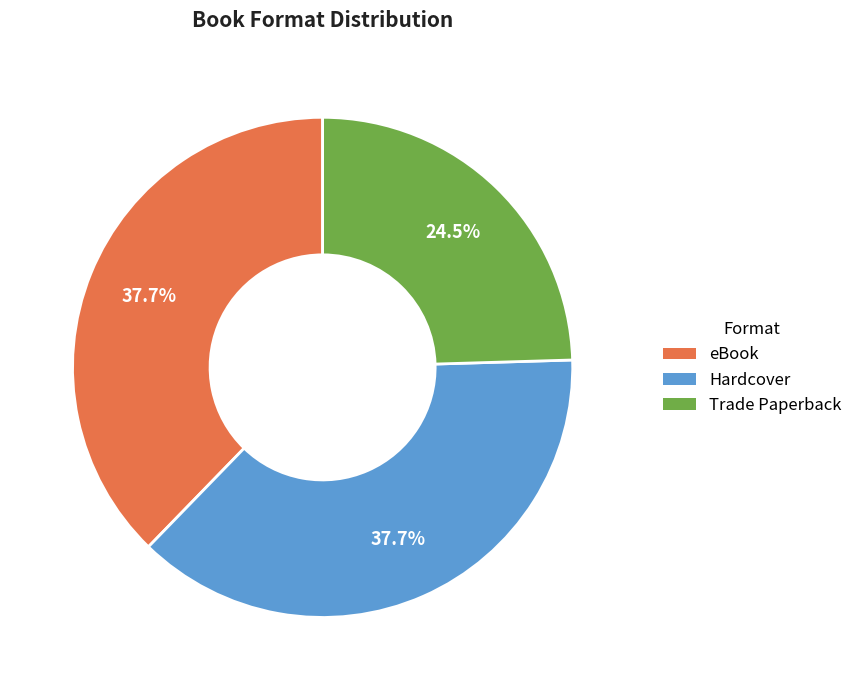

To the nearest percent, what is the difference between the largest and smallest slice percentages?

13%